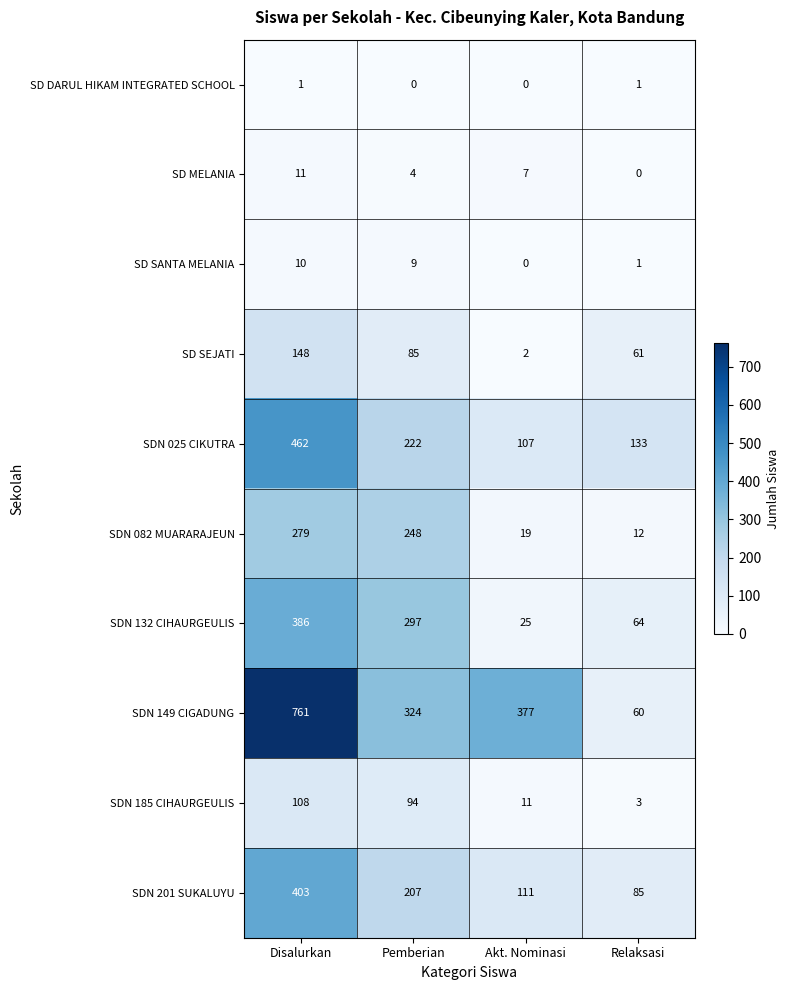

Which series changed the most between Pemberian and Akt. Nominasi?

SDN 132 CIHAURGEULIS